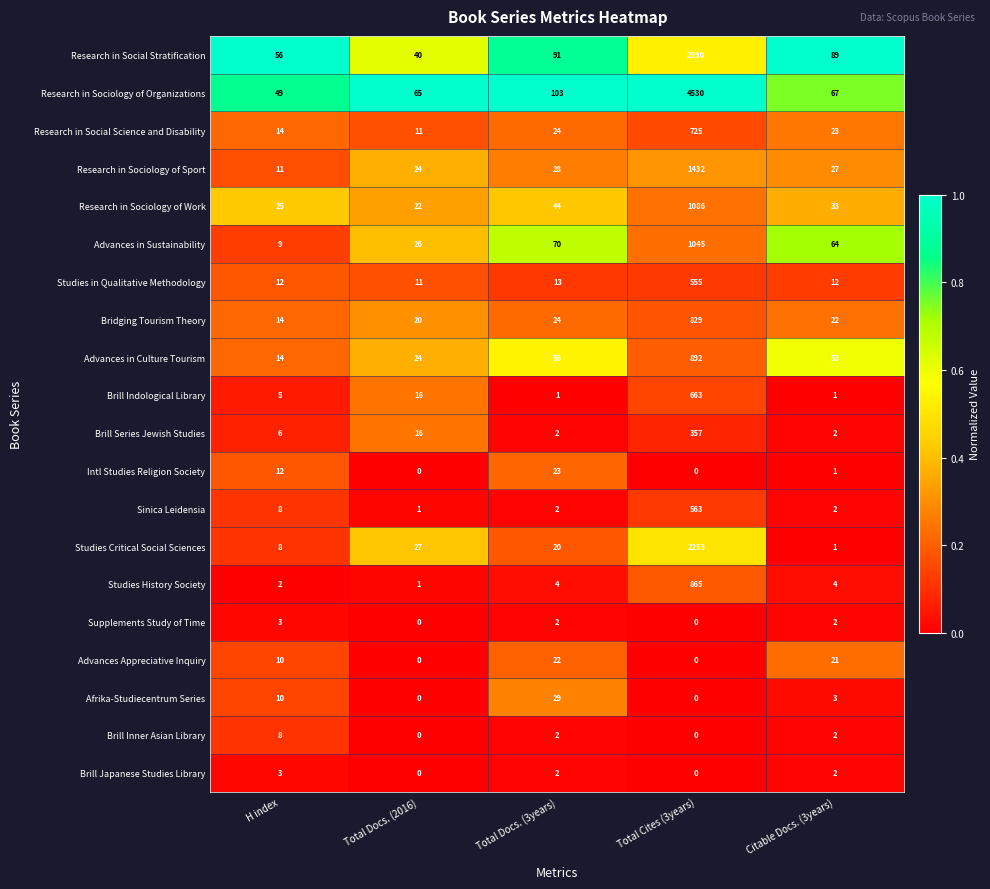

Which category has the highest value in the Research in Social Stratification series?

Total Cites (3years)